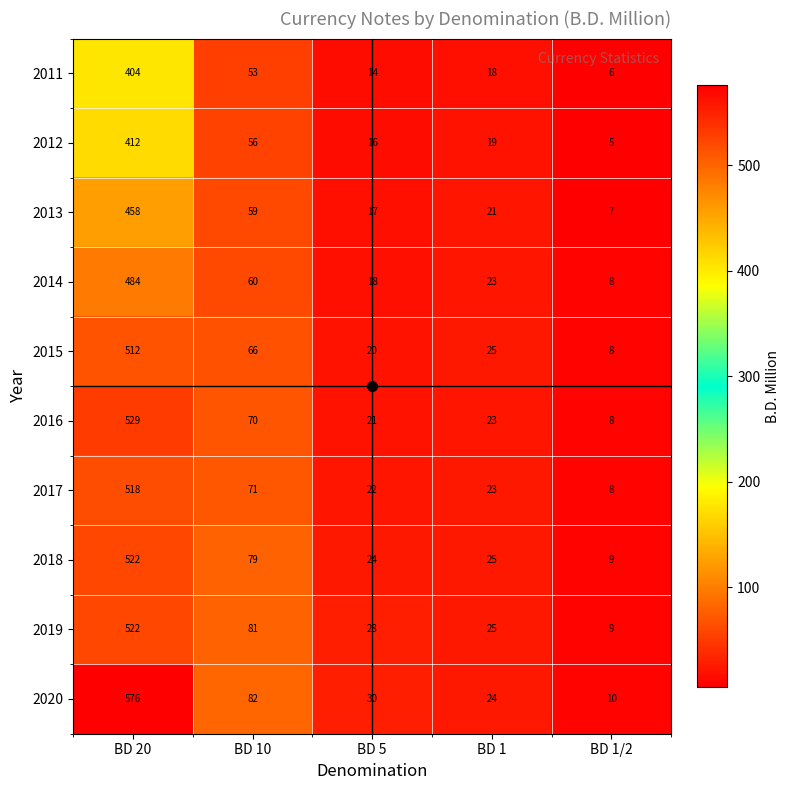

Which series changed the most between BD 5 and BD 1?

2020